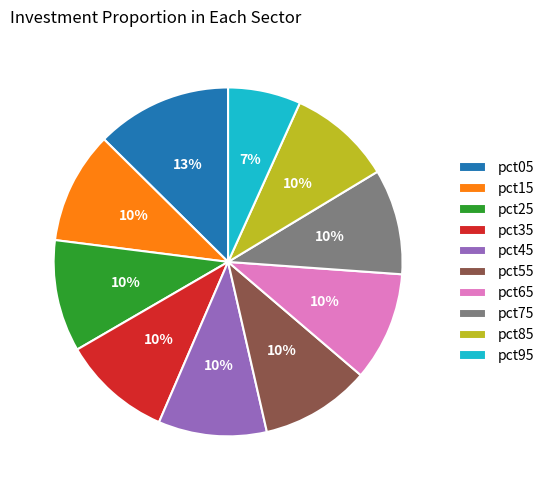

Which slice is the smallest?

pct95